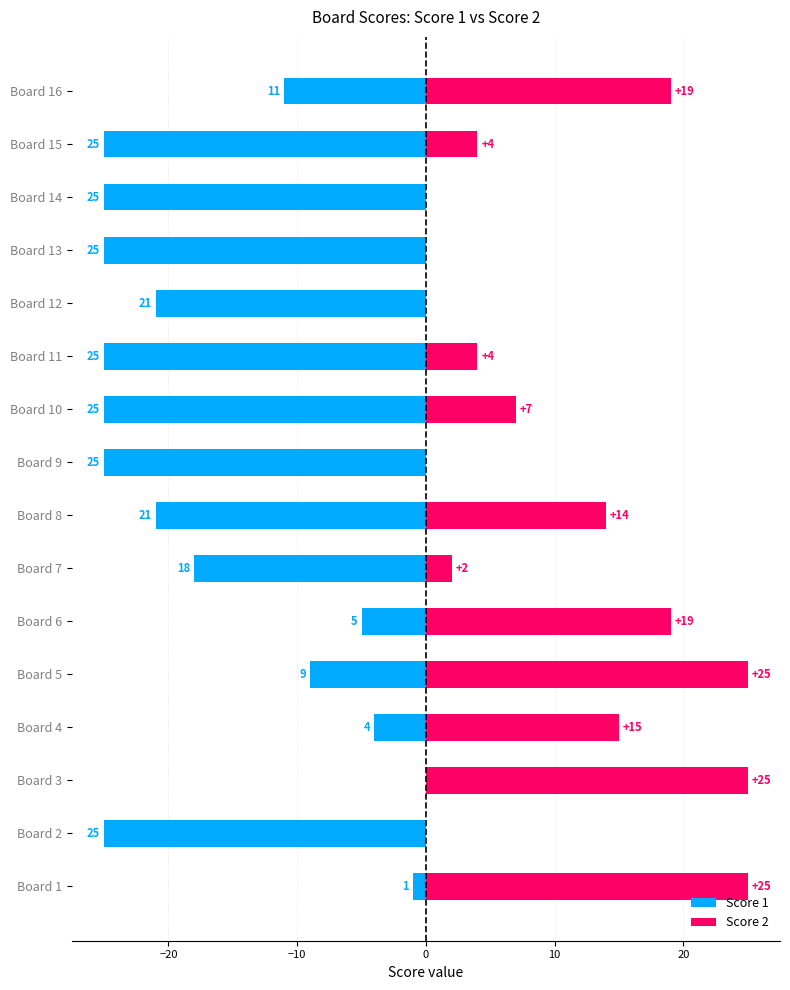

What is the difference between the maximum and minimum values in the Score 2 series?

25